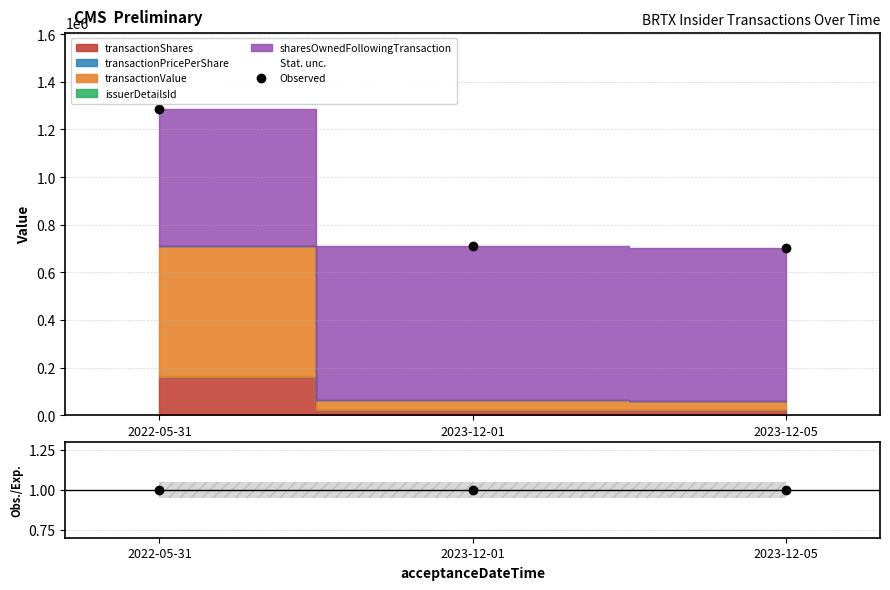

What is the difference between the values at 2023-12-01 and 2022-05-31?

575131.8